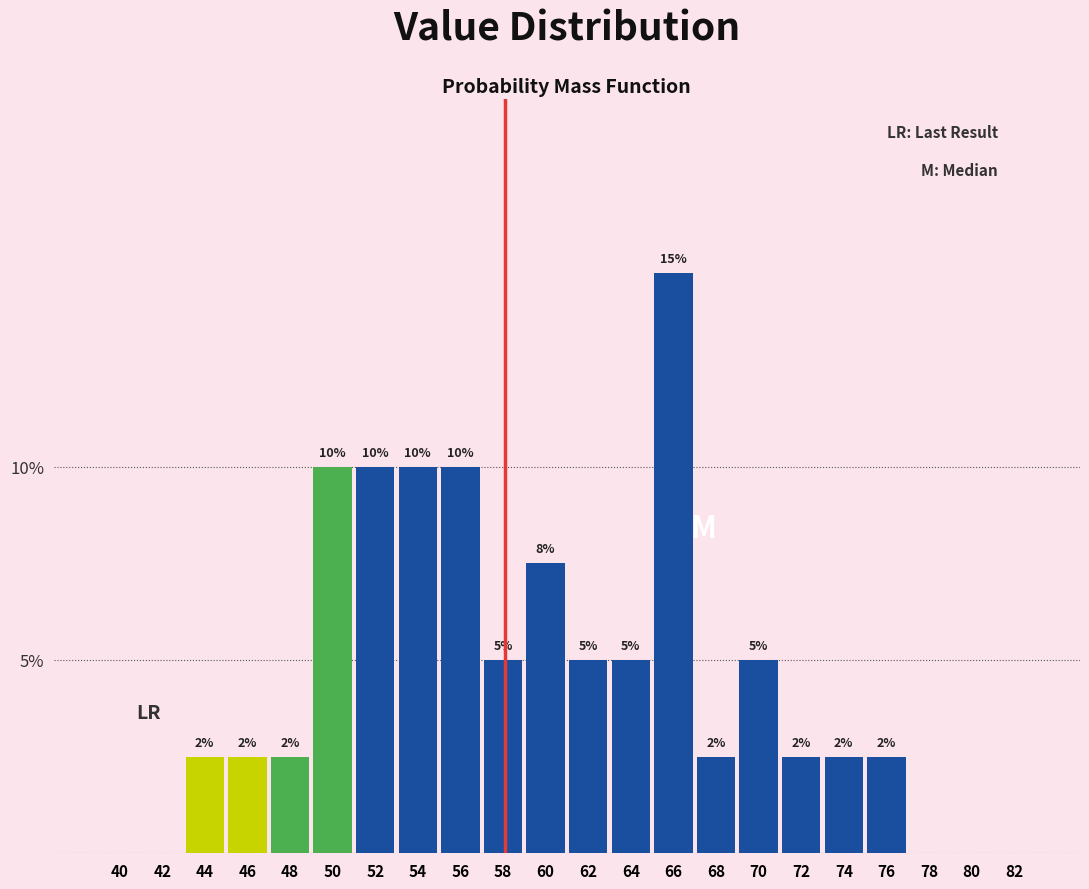

Is it true that the value at 58 is 3.0?

False